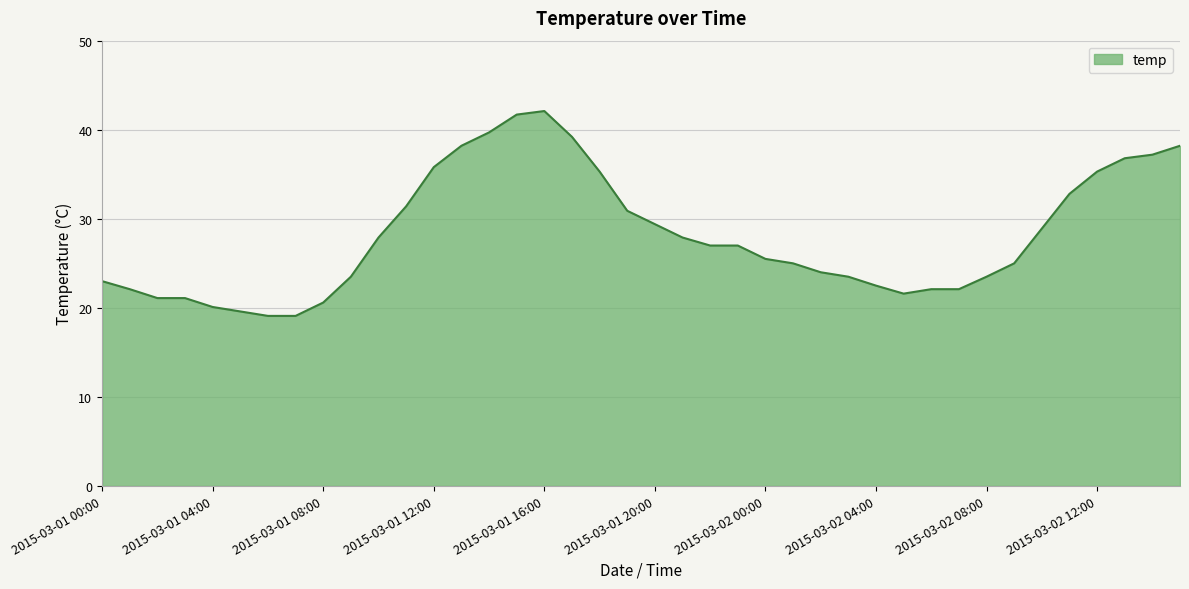

What is the smallest value displayed?

19.1